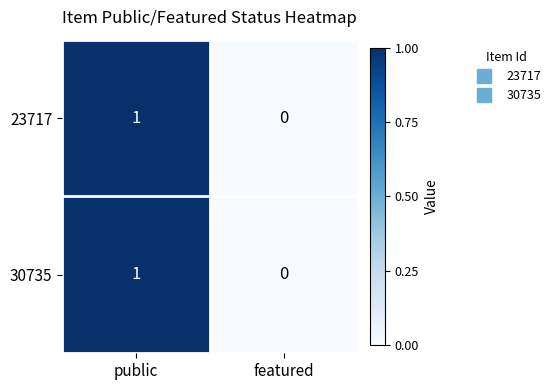

The value of 30735 at public is 1. True or false?

True